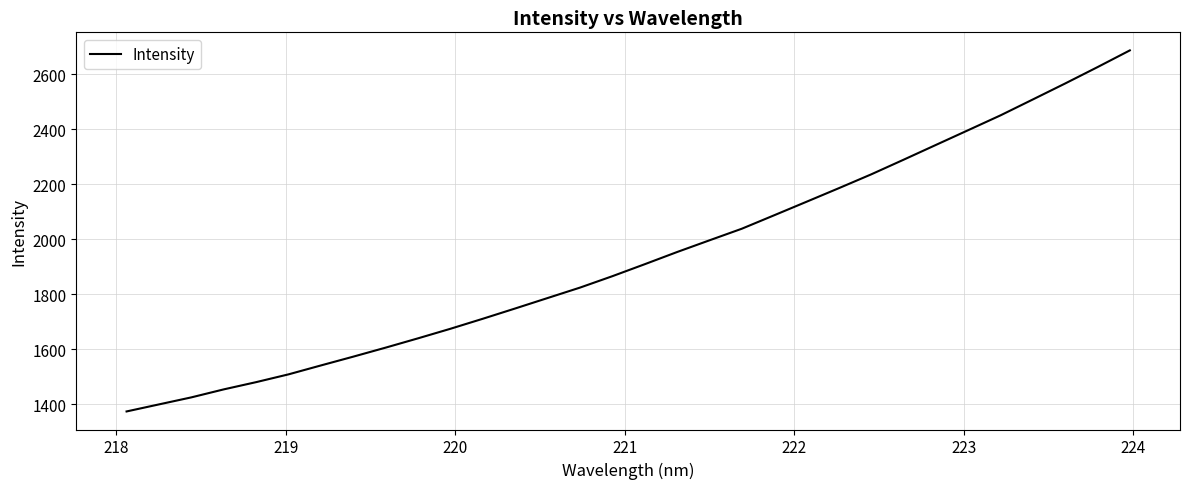

How many lines are shown in the chart?

1